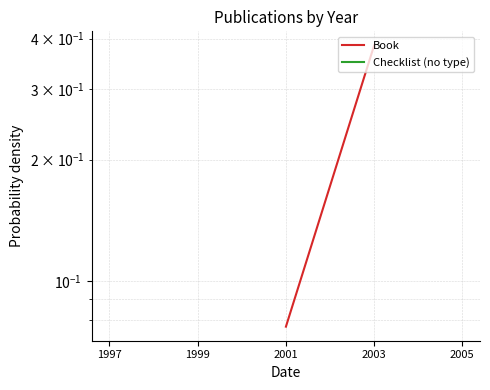

True or false: Checklist (no type) has more than 1 points higher than both neighbors.

False